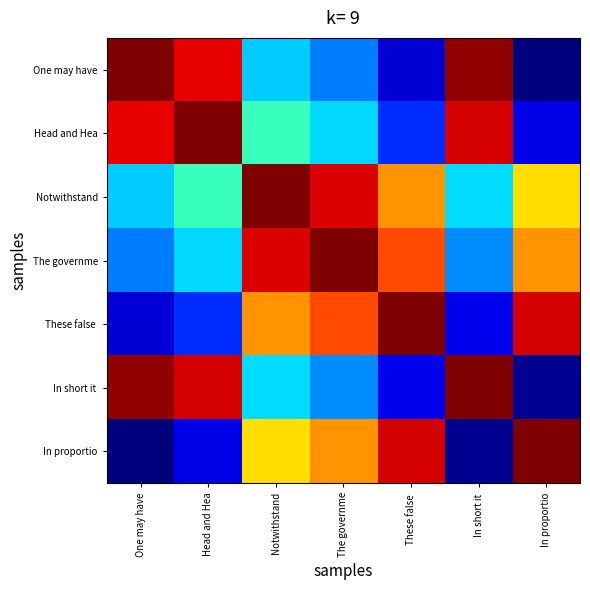

What is the greatest value displayed?

1.0